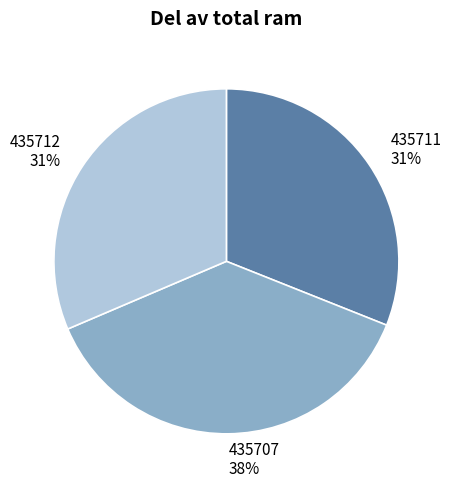

Approximately how many times larger is the value at 435711 compared to 435707?

0.8